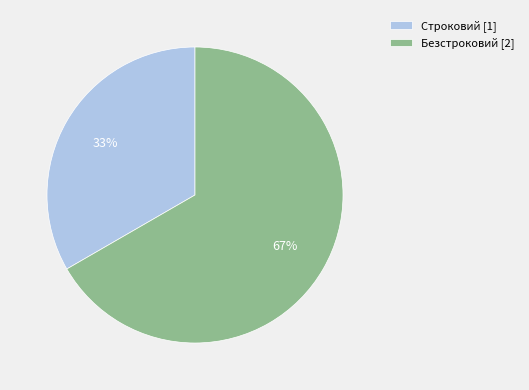

Which slice is the smallest?

Строковий